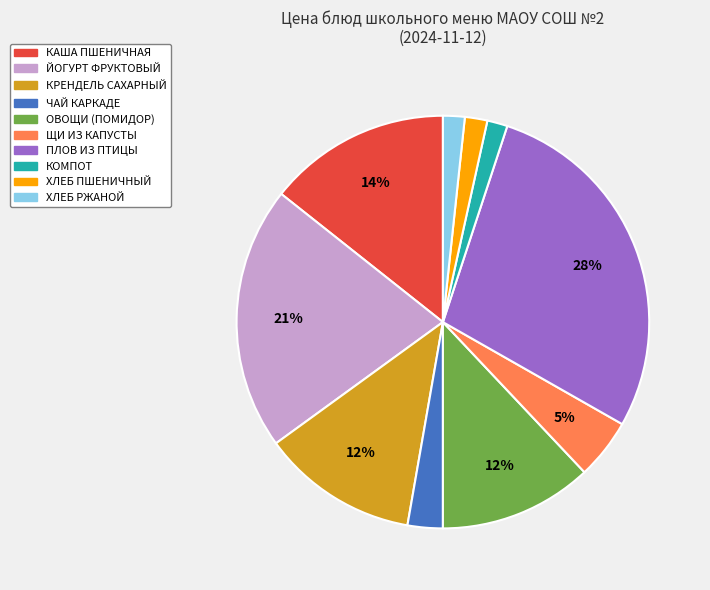

Is there a majority slice in this chart?

No